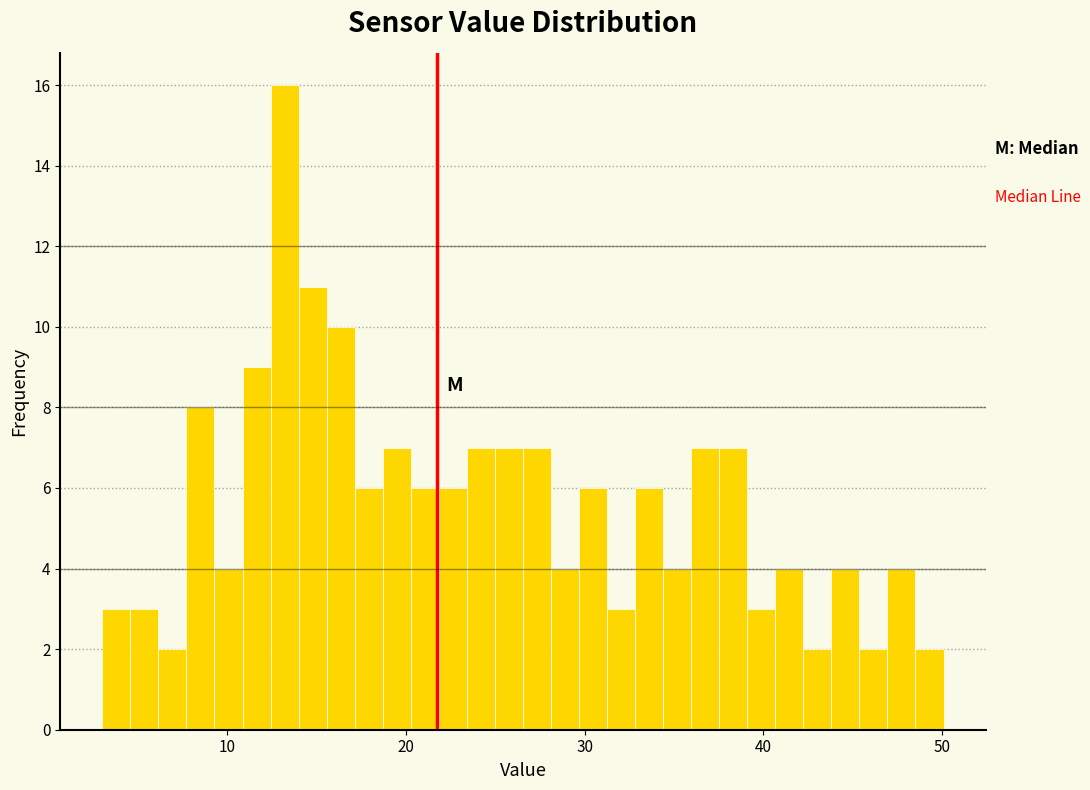

Read against the x-axis, roughly where is the centre of the tallest bar?

13